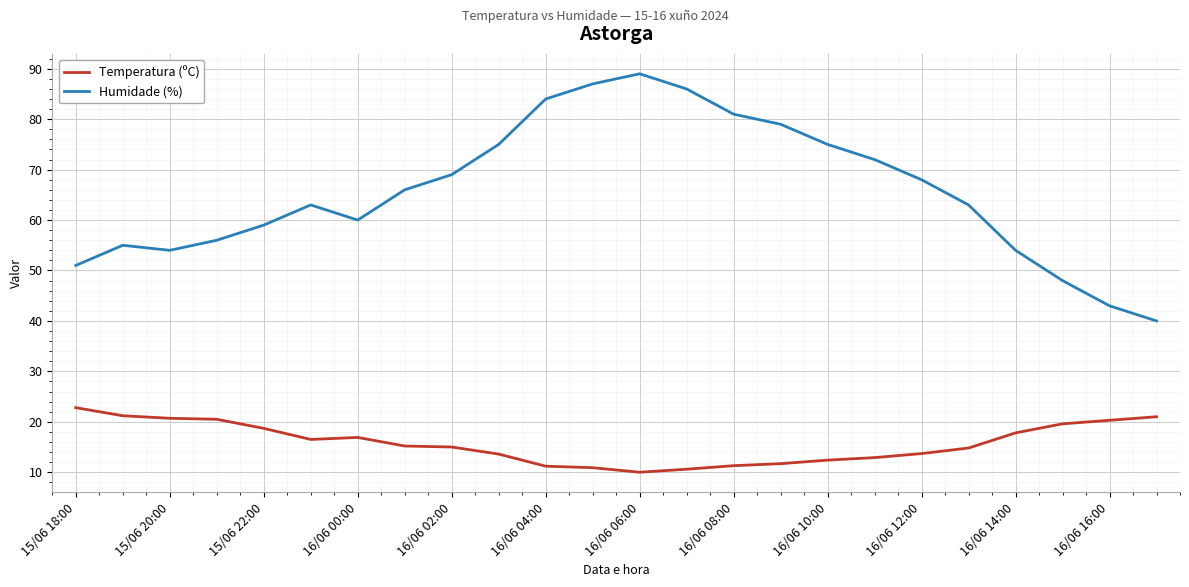

What is the maximum value shown in the chart?

89.0